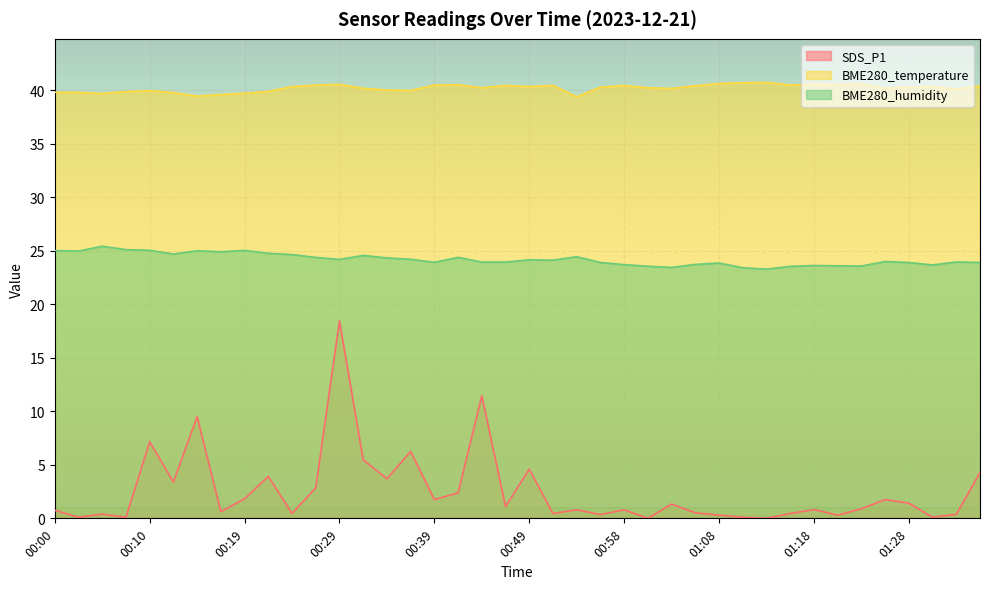

At how many categories does at least one series exceed 32?

40